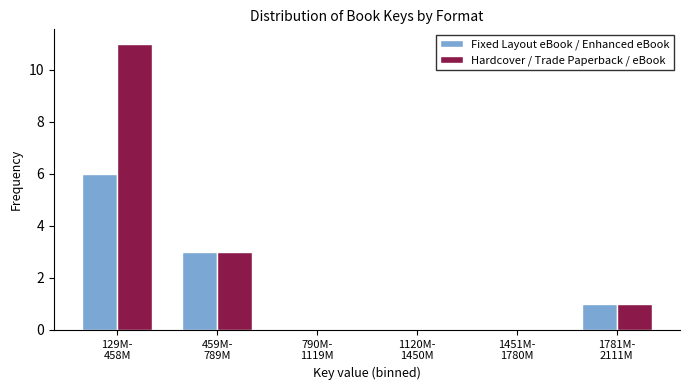

Which series has the largest total across all categories?

Hardcover / Trade Paperback / eBook